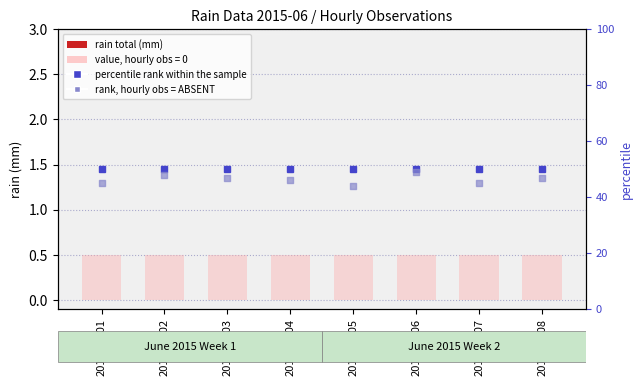

Is the value of rain total (mm) at 2015-06-08 greater than the value of value, hourly max at 2015-06-01?

No